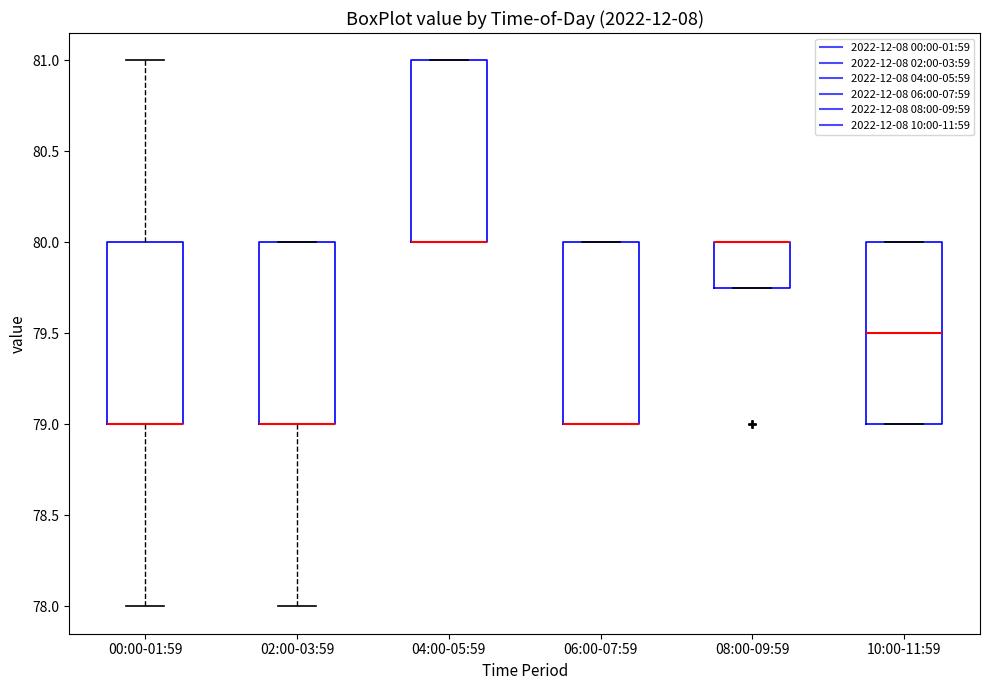

Where does the lower whisker of the box for 02:00-03:59 end on the y-axis? The values are not printed on the chart, so give them approximately, as read against the axis.

78.00